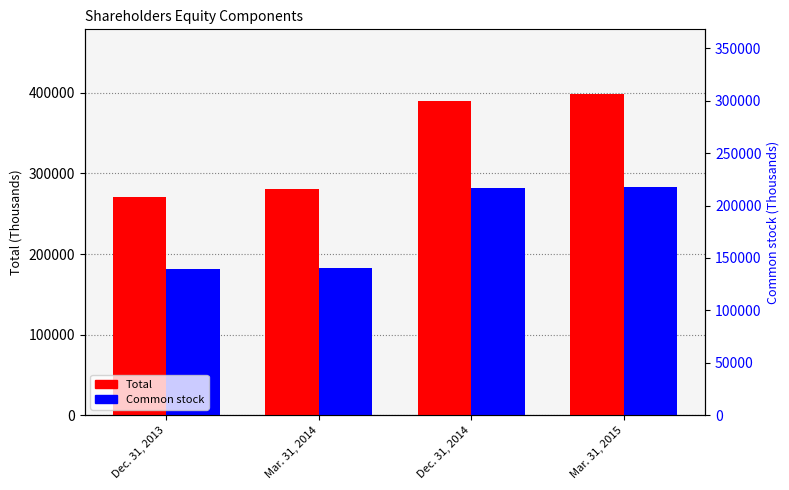

At which label is Common stock closest to 232434?

Dec. 31, 2014